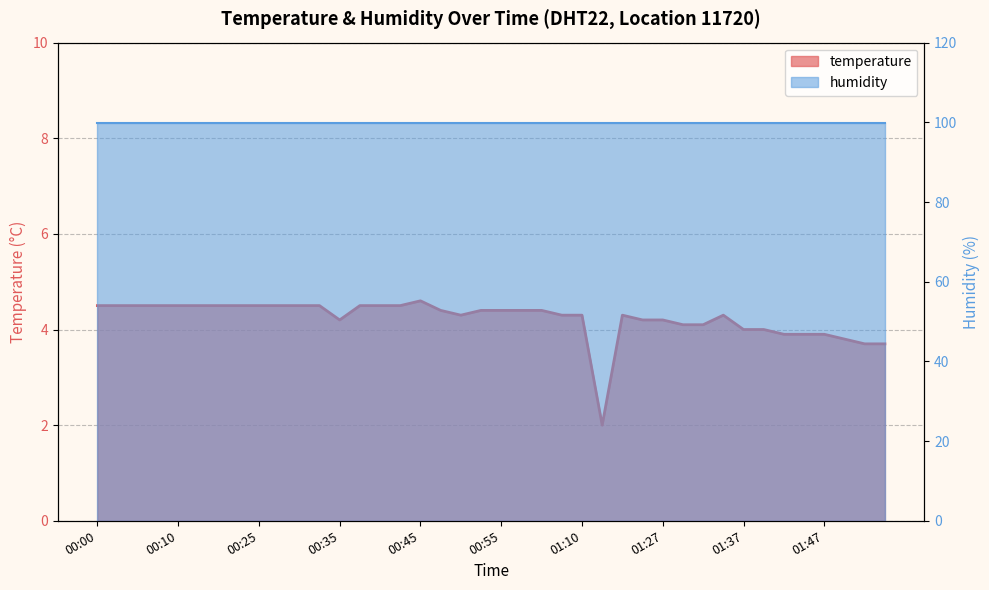

What value does the data have at 01:02?

4.4